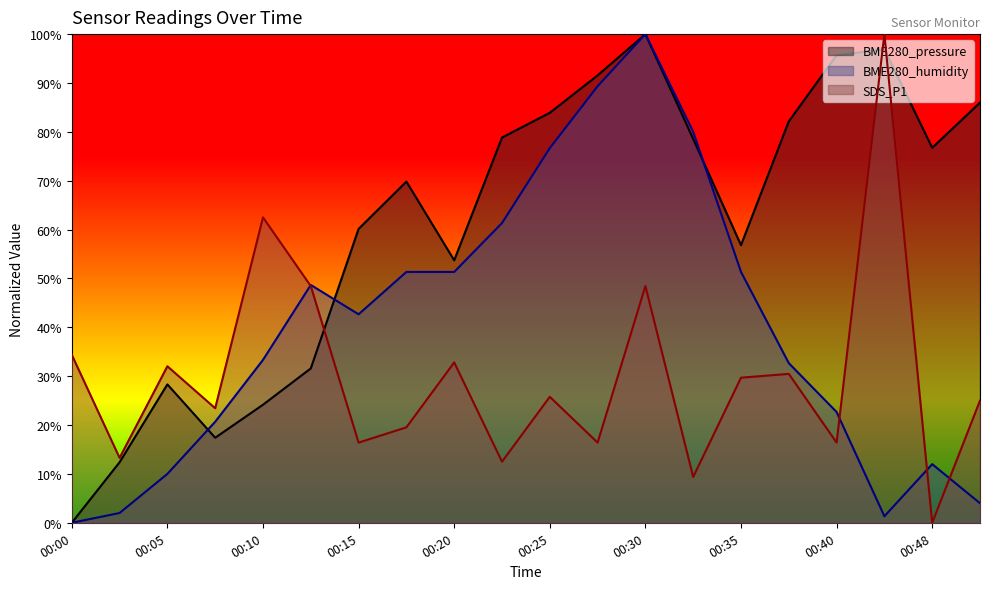

Rank the series at 00:40 from lowest to highest value.

SDS_P1, BME280_humidity, BME280_pressure